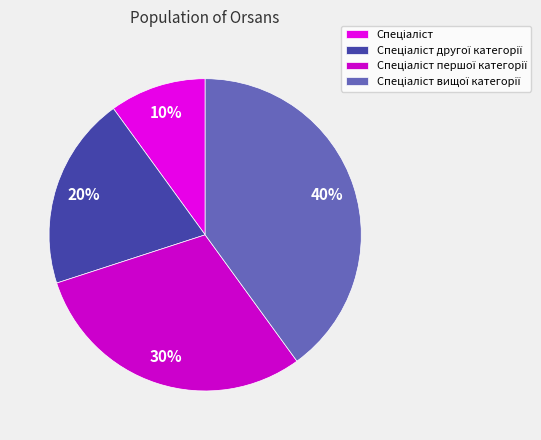

Count the number of slices in the pie.

4